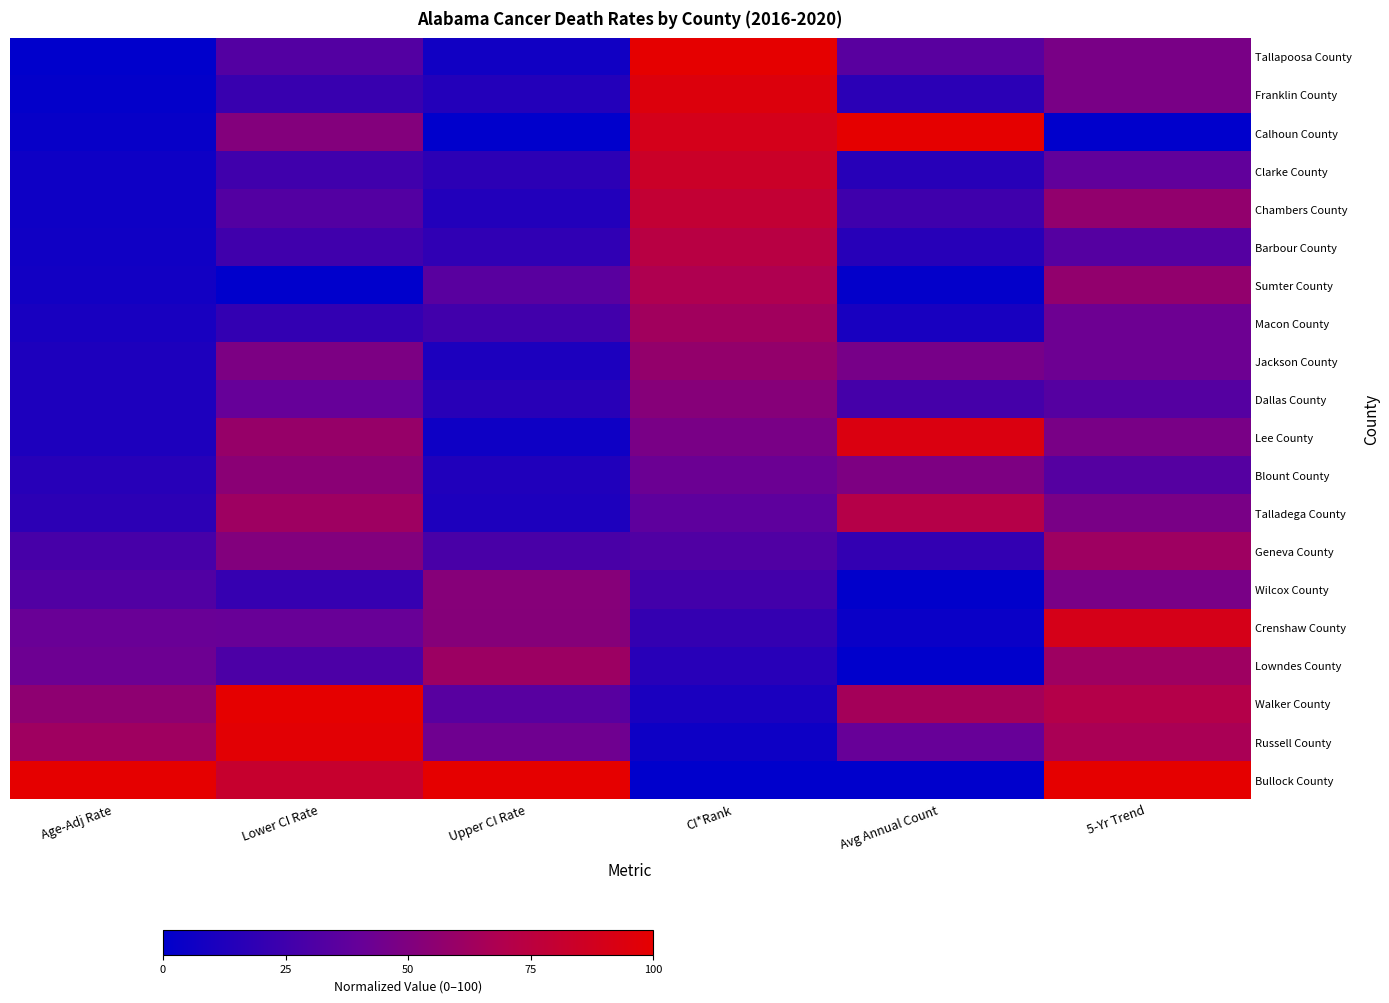

Reading left to right, transcribe all the data shown in this chart.

Bullock County: Age-Adj Rate=100.0	Lower CI Rate=81.3	Upper CI Rate=100.0	CI*Rank=0.0	Avg Annual Count=0.0	5-Yr Trend=100.0
Russell County: Age-Adj Rate=62.4	Lower CI Rate=98.3	Upper CI Rate=43.4	CI*Rank=5.3	Avg Annual Count=40.2	5-Yr Trend=66.7
Walker County: Age-Adj Rate=55.8	Lower CI Rate=100.0	Upper CI Rate=34.8	CI*Rank=10.5	Avg Annual Count=64.5	5-Yr Trend=71.4
Lowndes County: Age-Adj Rate=42.9	Lower CI Rate=30.0	Upper CI Rate=61.0	CI*Rank=15.8	Avg Annual Count=0.0	5-Yr Trend=61.9
Crenshaw County: Age-Adj Rate=41.2	Lower CI Rate=40.6	Upper CI Rate=52.0	CI*Rank=21.1	Avg Annual Count=4.1	5-Yr Trend=90.5
Wilcox County: Age-Adj Rate=31.7	Lower CI Rate=21.4	Upper CI Rate=52.4	CI*Rank=26.3	Avg Annual Count=0.6	5-Yr Trend=47.6
Geneva County: Age-Adj Rate=27.7	Lower CI Rate=51.1	Upper CI Rate=29.2	CI*Rank=31.6	Avg Annual Count=20.1	5-Yr Trend=61.9
Talladega County: Age-Adj Rate=17.9	Lower CI Rate=62.0	Upper CI Rate=11.4	CI*Rank=36.8	Avg Annual Count=71.6	5-Yr Trend=47.6
Blount County: Age-Adj Rate=15.5	Lower CI Rate=54.0	Upper CI Rate=13.0	CI*Rank=42.1	Avg Annual Count=49.1	5-Yr Trend=33.3
Lee County: Age-Adj Rate=11.6	Lower CI Rate=59.2	Upper CI Rate=5.6	CI*Rank=47.4	Avg Annual Count=93.5	5-Yr Trend=47.6
Dallas County: Age-Adj Rate=11.5	Lower CI Rate=39.9	Upper CI Rate=16.2	CI*Rank=52.6	Avg Annual Count=27.2	5-Yr Trend=33.3
Jackson County: Age-Adj Rate=11.3	Lower CI Rate=48.7	Upper CI Rate=11.1	CI*Rank=57.9	Avg Annual Count=46.7	5-Yr Trend=42.9
Macon County: Age-Adj Rate=9.6	Lower CI Rate=20.2	Upper CI Rate=25.6	CI*Rank=63.2	Avg Annual Count=9.5	5-Yr Trend=42.9
Sumter County: Age-Adj Rate=7.2	Lower CI Rate=0.0	Upper CI Rate=35.2	CI*Rank=68.4	Avg Annual Count=1.2	5-Yr Trend=57.1
Barbour County: Age-Adj Rate=6.5	Lower CI Rate=25.2	Upper CI Rate=18.8	CI*Rank=73.7	Avg Annual Count=15.4	5-Yr Trend=33.3
Chambers County: Age-Adj Rate=5.7	Lower CI Rate=32.6	Upper CI Rate=13.5	CI*Rank=78.9	Avg Annual Count=24.9	5-Yr Trend=57.1
Clarke County: Age-Adj Rate=5.5	Lower CI Rate=25.0	Upper CI Rate=17.7	CI*Rank=84.2	Avg Annual Count=15.4	5-Yr Trend=38.1
Calhoun County: Age-Adj Rate=3.1	Lower CI Rate=51.3	Upper CI Rate=0.0	CI*Rank=89.5	Avg Annual Count=100.0	5-Yr Trend=0.0
Franklin County: Age-Adj Rate=1.2	Lower CI Rate=22.3	Upper CI Rate=14.1	CI*Rank=94.7	Avg Annual Count=17.2	5-Yr Trend=47.6
Tallapoosa County: Age-Adj Rate=0.0	Lower CI Rate=32.6	Upper CI Rate=6.7	CI*Rank=100.0	Avg Annual Count=35.5	5-Yr Trend=47.6